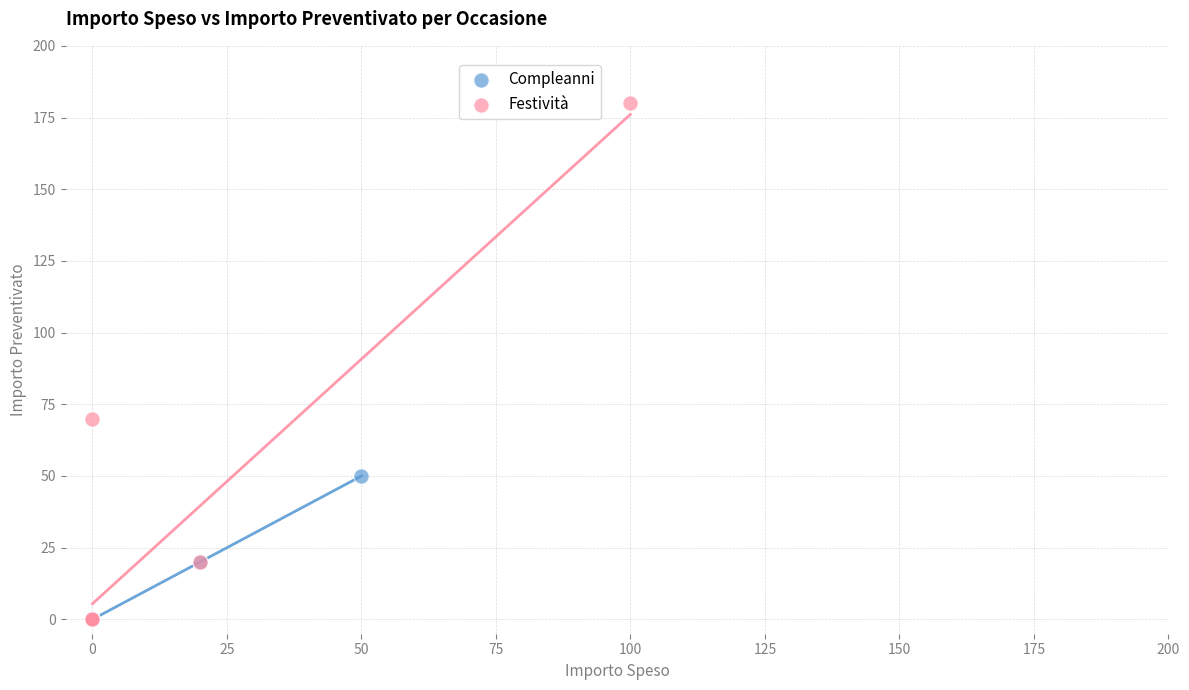

What are all the series names shown in the legend?

Compleanni, Festività